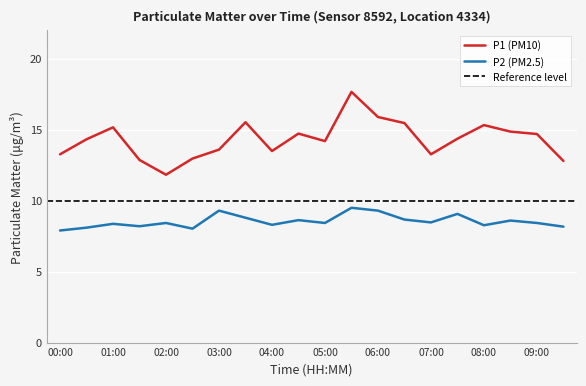

Reading left to right, transcribe all the data shown in this chart.

P1: 00:00=13.3	00:30=14.3	01:00=15.2	01:30=12.9	02:00=11.8	02:30=13.0	03:00=13.6	03:30=15.5	04:00=13.5	04:30=14.7	05:00=14.2	05:30=17.7	06:00=15.9	06:30=15.5	07:00=13.3	07:30=14.4	08:00=15.3	08:30=14.9	09:00=14.7	09:30=12.8
P2: 00:00=7.9	00:30=8.1	01:00=8.4	01:30=8.2	02:00=8.4	02:30=8.0	03:00=9.3	03:30=8.8	04:00=8.3	04:30=8.6	05:00=8.4	05:30=9.5	06:00=9.3	06:30=8.7	07:00=8.5	07:30=9.1	08:00=8.3	08:30=8.6	09:00=8.4	09:30=8.2